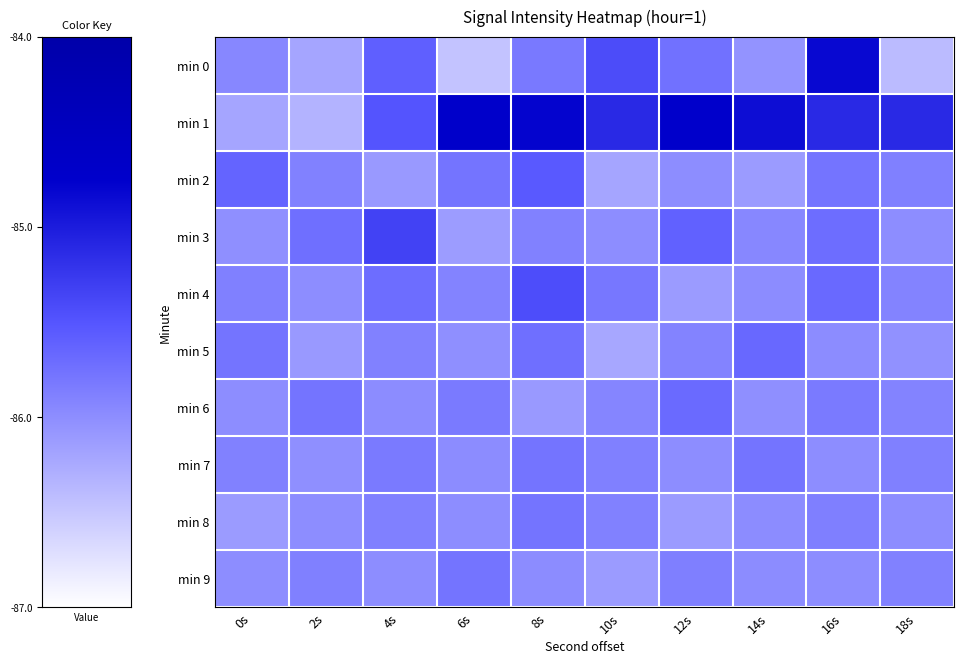

What is the spread (max minus min) of values at 12s?

1.4